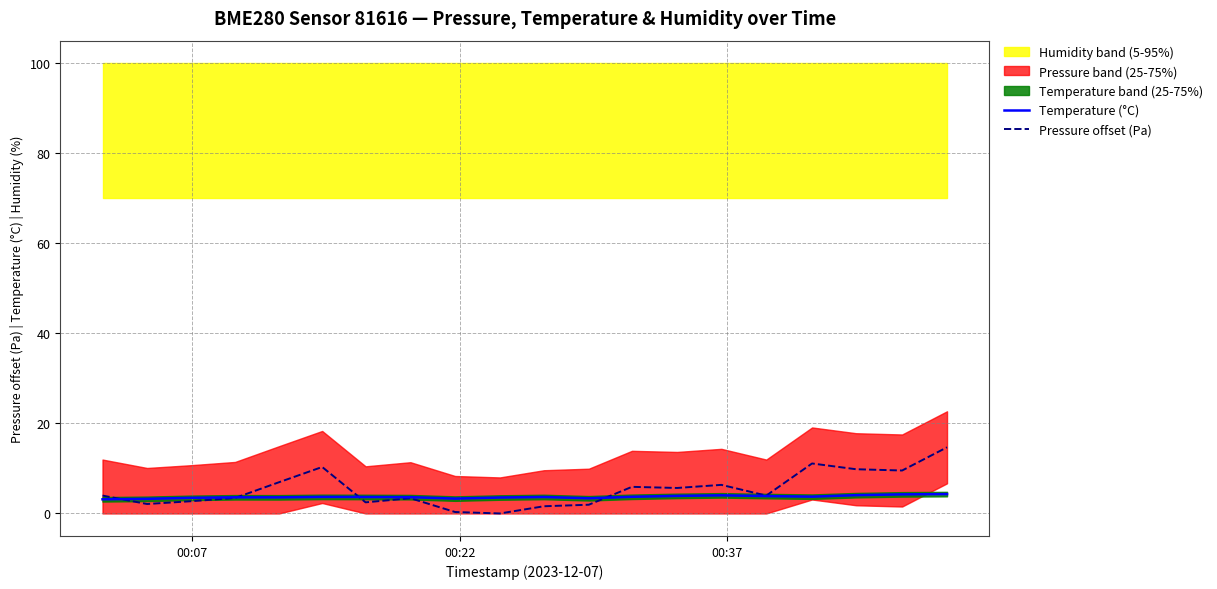

What is the maximum value for Temperature (°C)?

4.3